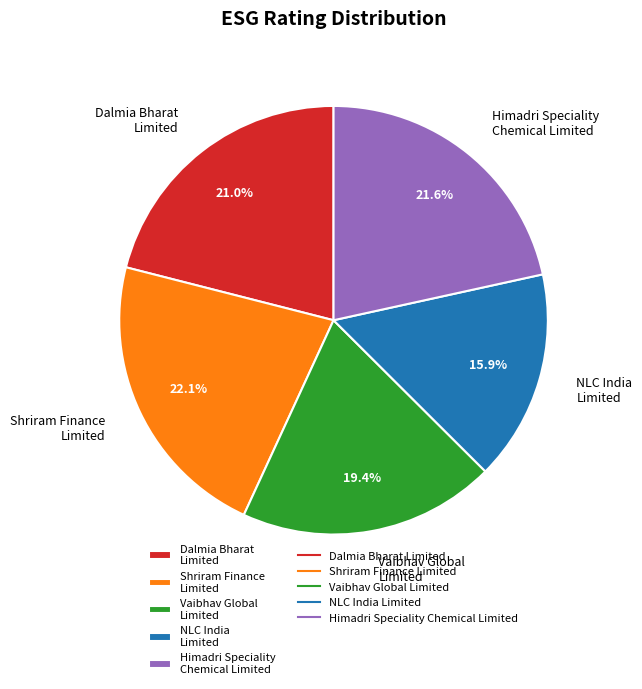

What percentage is NOT represented by Himadri Speciality Chemical Limited?

78.4%